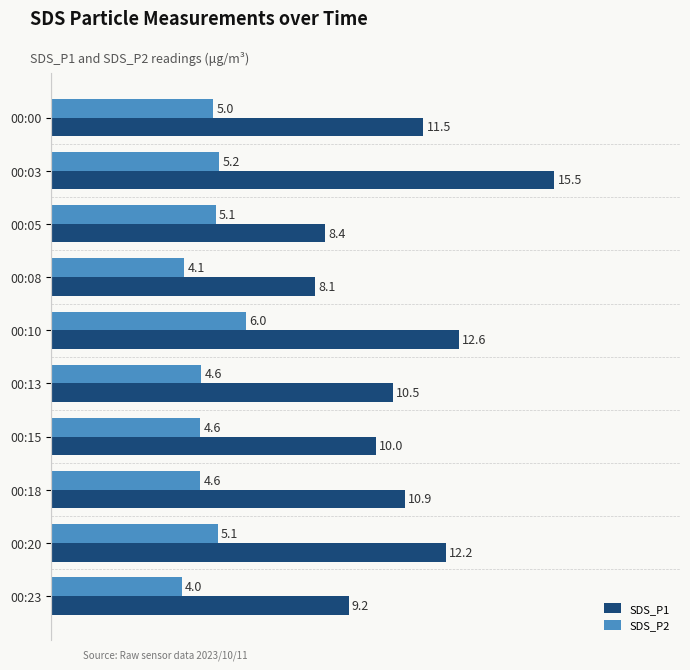

What is the greatest value displayed?

15.5